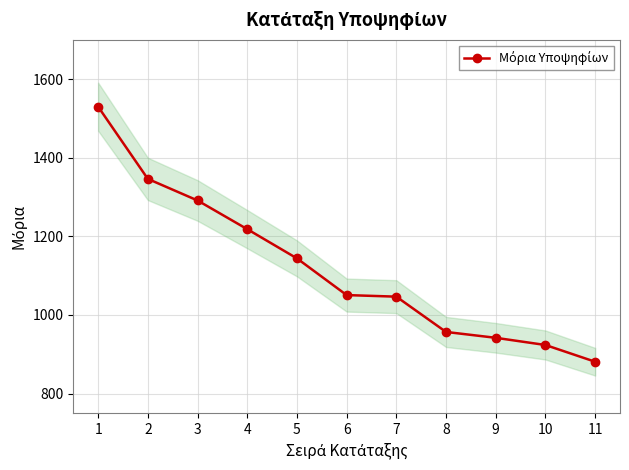

Where does the data first go above 1050?

1